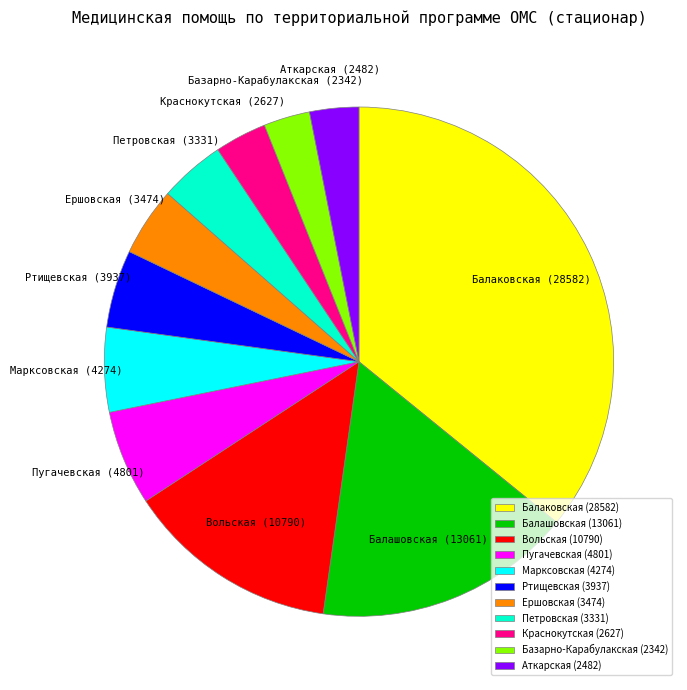

Count the number of slices in the pie.

11